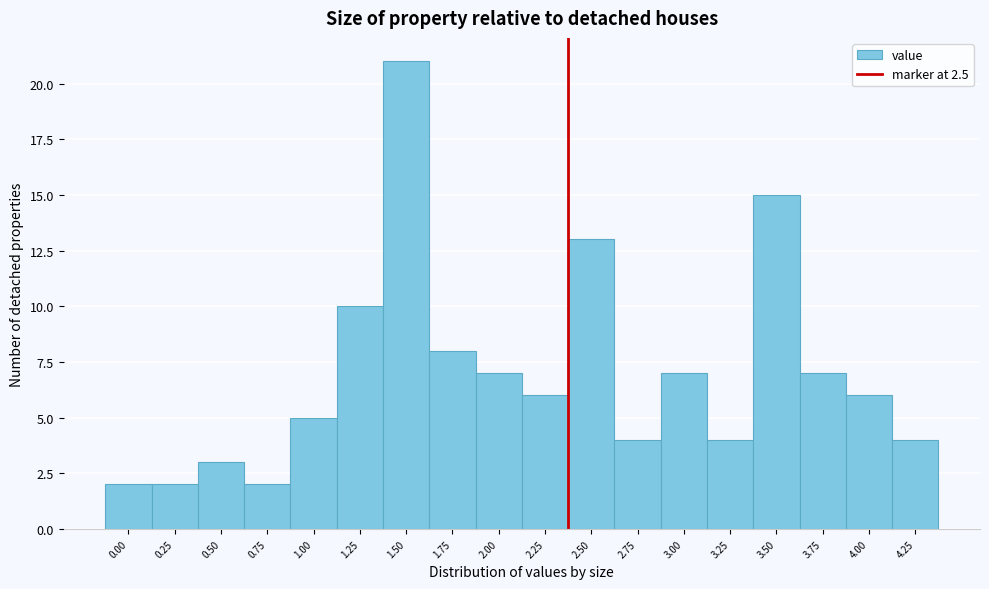

Reading left to right, list all the values displayed in this chart.

0.00=2	0.25=2	0.50=3	0.75=2	1.00=5	1.25=10	1.50=21	1.75=8	2.00=7	2.25=6	2.50=13	2.75=4	3.00=7	3.25=4	3.50=15	3.75=7	4.00=6	4.25=4